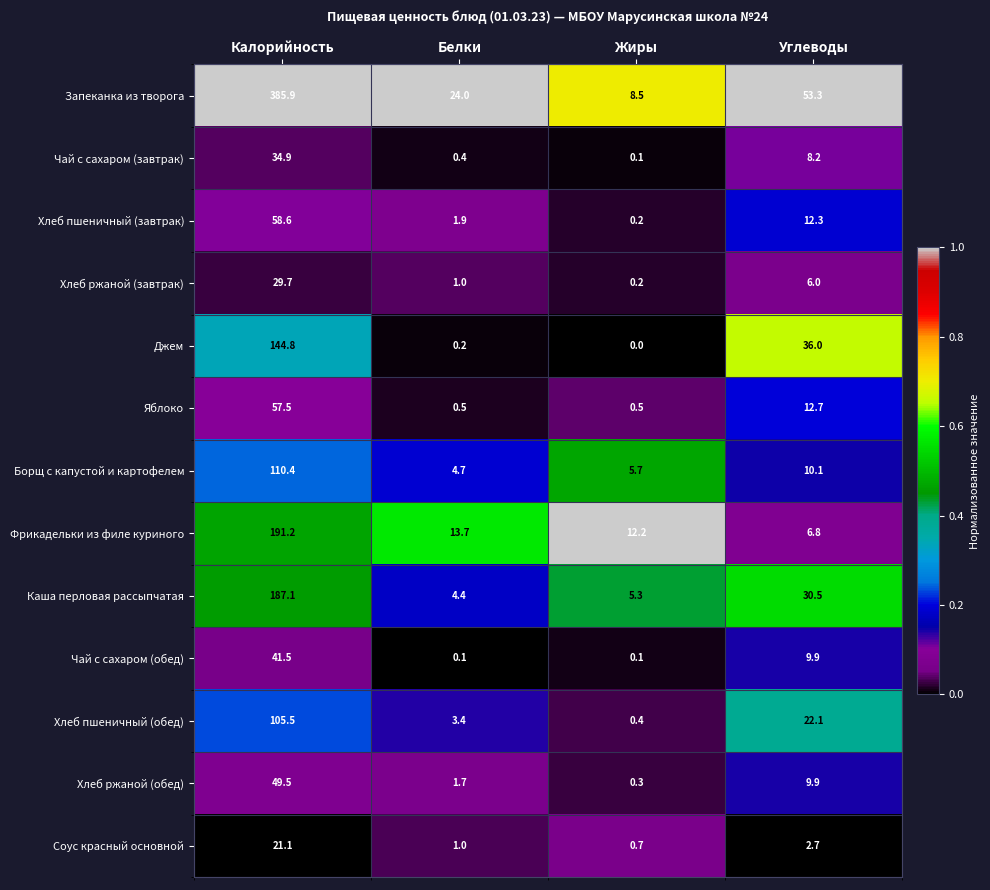

List the labels in order of Хлеб пшеничный (завтрак) value, smallest first.

Жиры, Белки, Углеводы, Калорийность